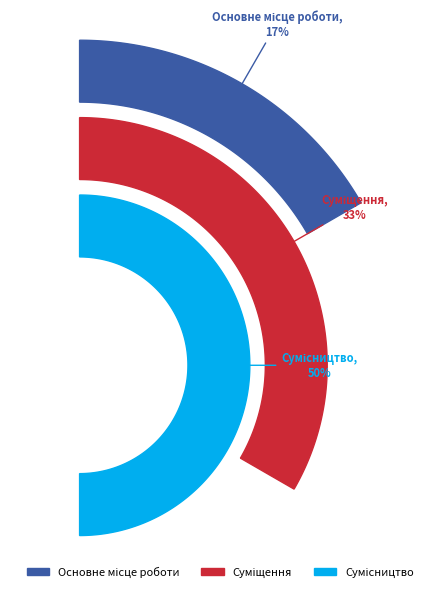

What is the smallest slice in the pie chart?

Основне місце роботи